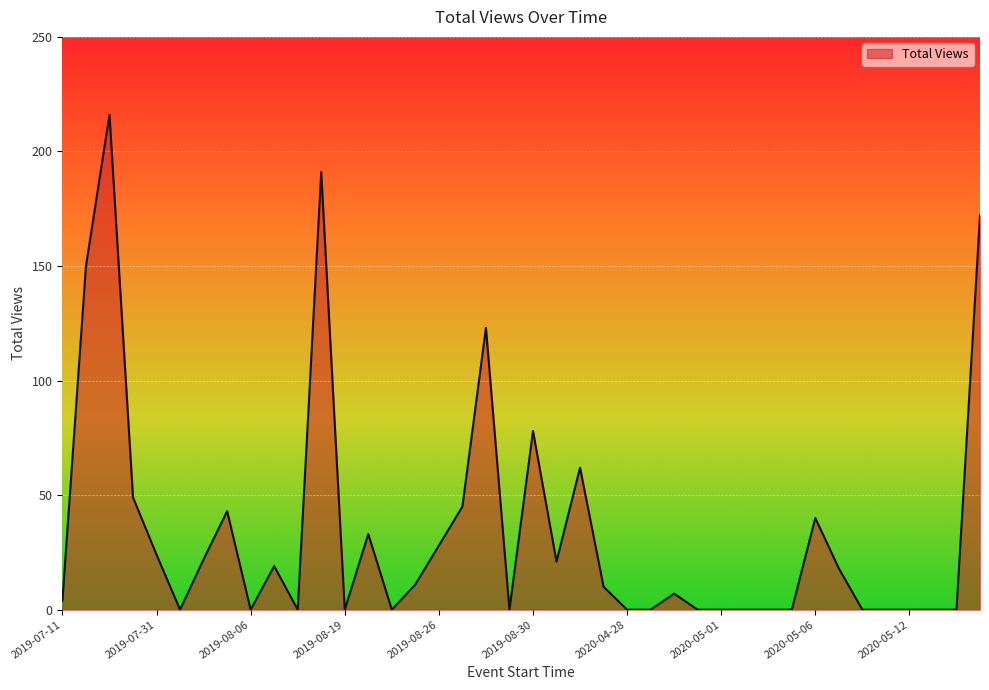

What is the maximum value shown in the chart?

216